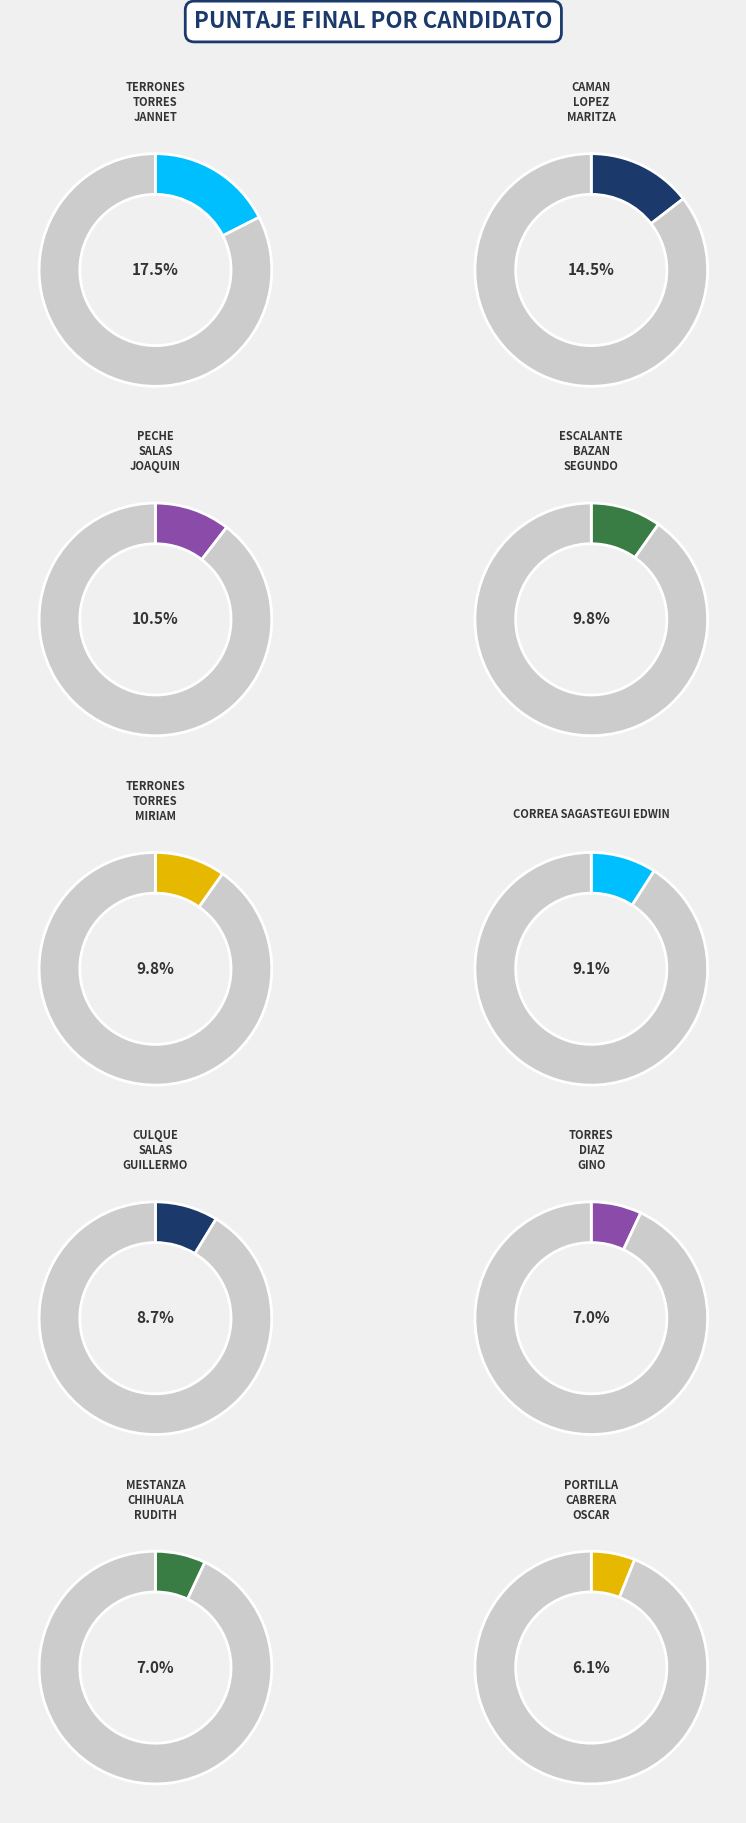

The CORREA SAGASTEGUI
EDWIN slice represents 9% of the pie. True or false?

True